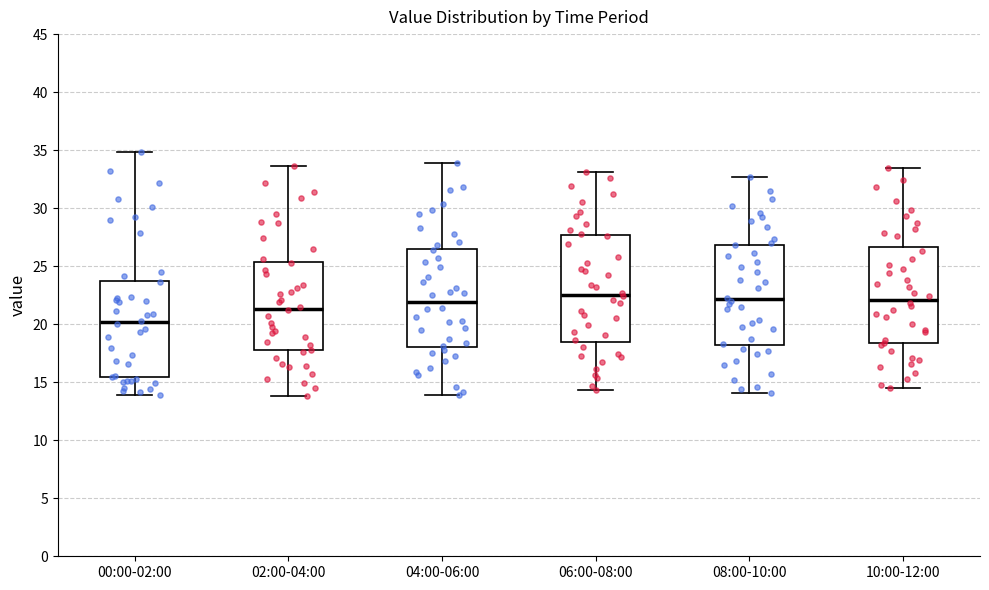

Where is the upper edge of the box for 10:00-12:00 on the y-axis? The values are not printed on the chart, so give them approximately, as read against the axis.

26.5